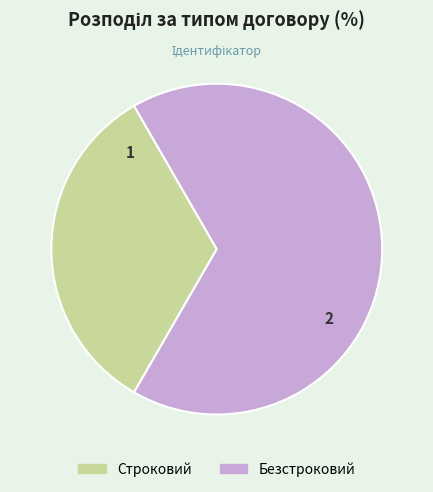

Does any single category account for the majority?

Yes